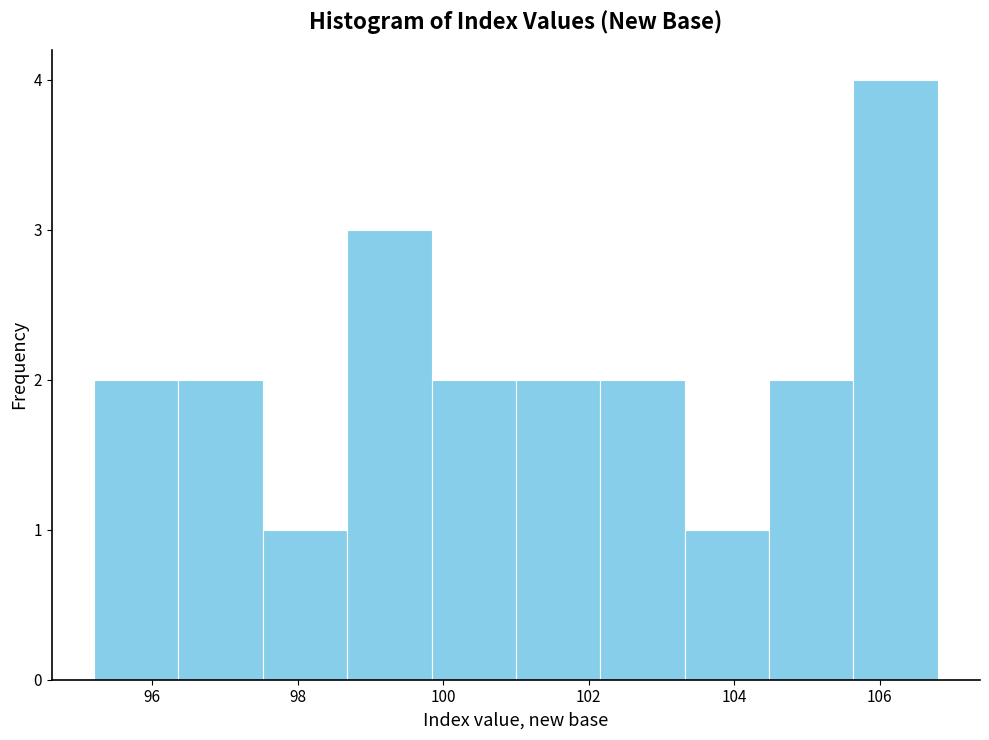

How tall is the bar that spans 97.52 to 98.68 on the x-axis? Neither the bar edges nor the heights are printed on the chart, so give them approximately, as read against the axes.

1